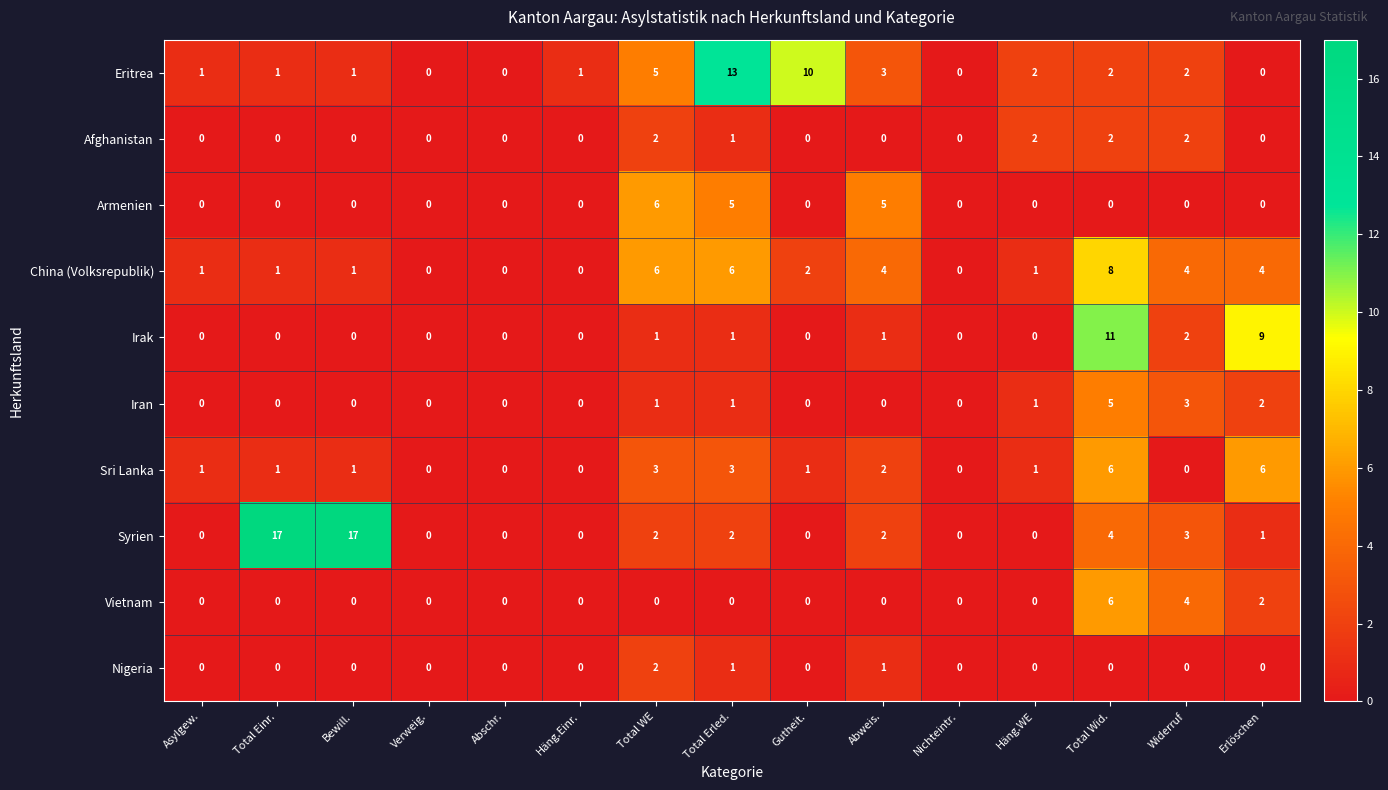

What is the difference between the maximum and minimum values in the Armenien series?

6